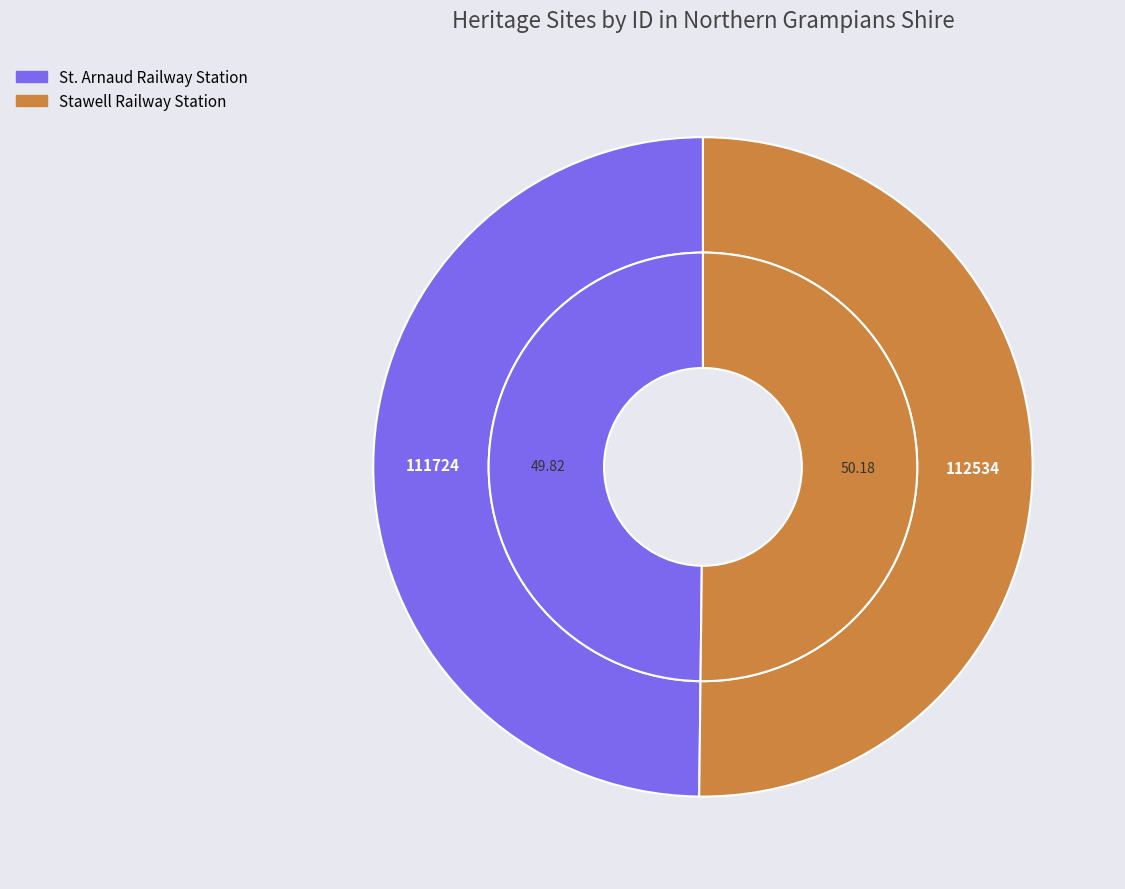

True or false: St. Arnaud Railway Station accounts for 41% of the total.

False